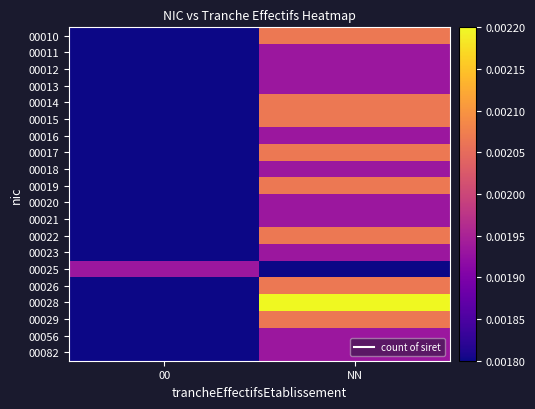

Reading left to right, transcribe all the data shown in this chart.

00010: 00=0.0	NN=0.0
00011: 00=0.0	NN=0.0
00012: 00=0.0	NN=0.0
00013: 00=0.0	NN=0.0
00014: 00=0.0	NN=0.0
00015: 00=0.0	NN=0.0
00016: 00=0.0	NN=0.0
00017: 00=0.0	NN=0.0
00018: 00=0.0	NN=0.0
00019: 00=0.0	NN=0.0
00020: 00=0.0	NN=0.0
00021: 00=0.0	NN=0.0
00022: 00=0.0	NN=0.0
00023: 00=0.0	NN=0.0
00025: 00=0.0	NN=0.0
00026: 00=0.0	NN=0.0
00028: 00=0.0	NN=0.0
00029: 00=0.0	NN=0.0
00056: 00=0.0	NN=0.0
00082: 00=0.0	NN=0.0